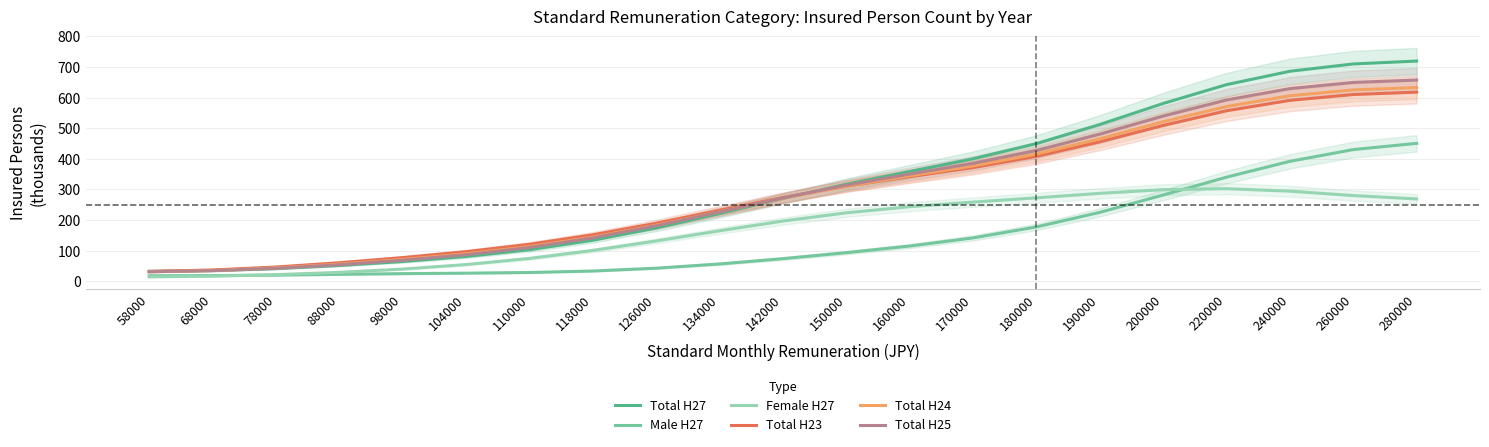

How many intersections are there between Total H24 and Total H27?

2